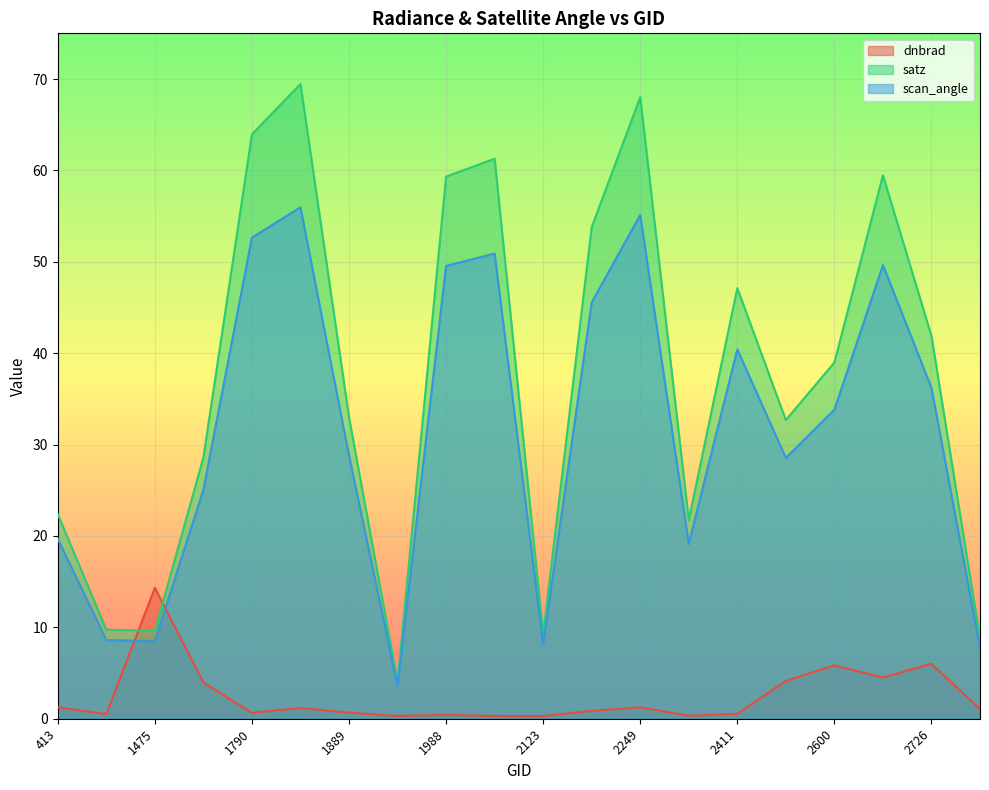

At which category is the sum across all series the highest?

1808